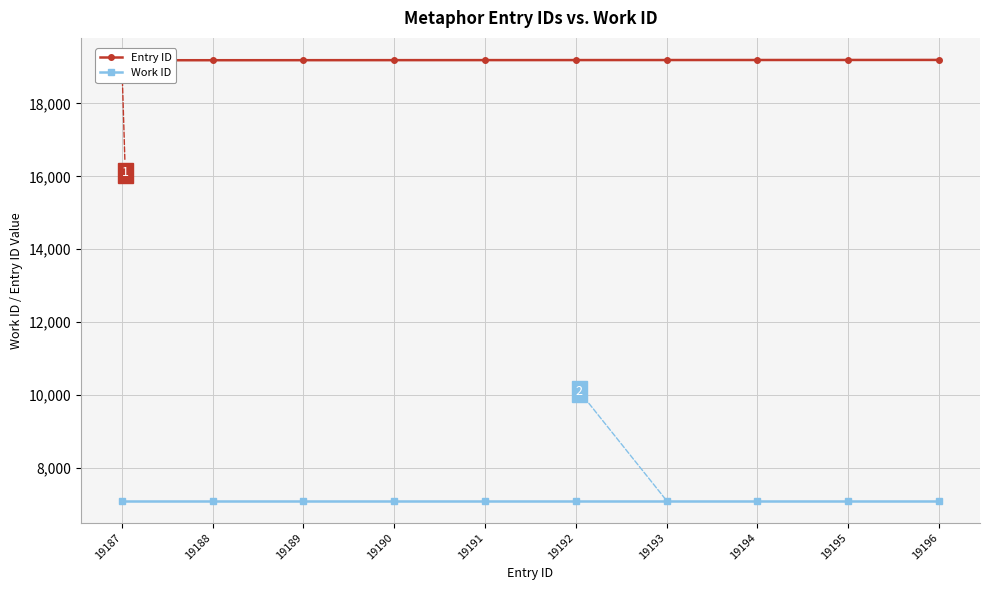

What is the average value of the Entry ID series?

19192